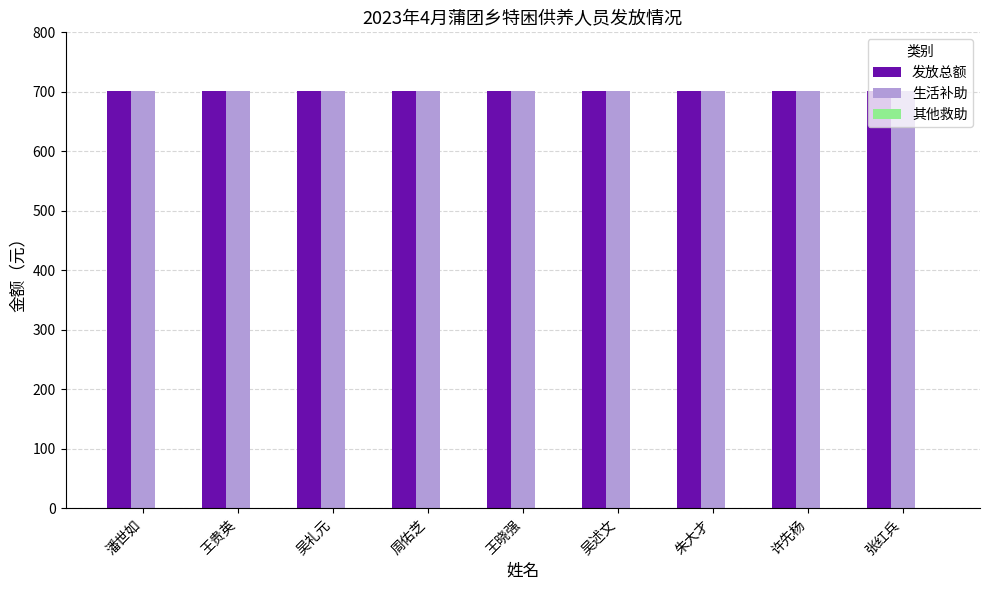

What are all the series names shown in the legend?

发放总额, 生活补助, 其他救助